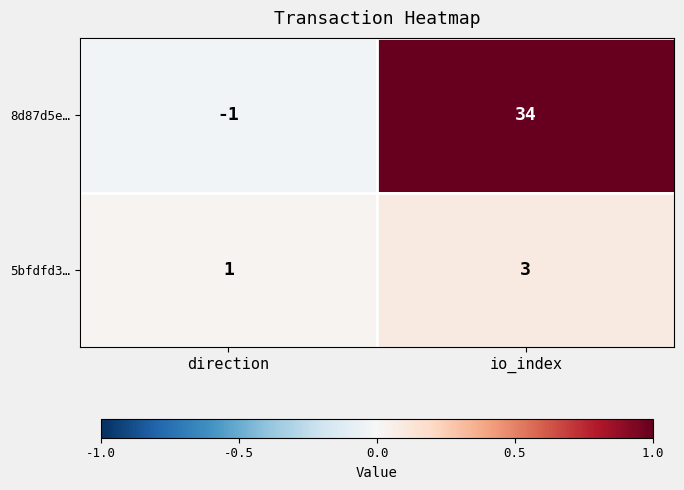

Which series has the largest total across all categories?

8d87d5e…